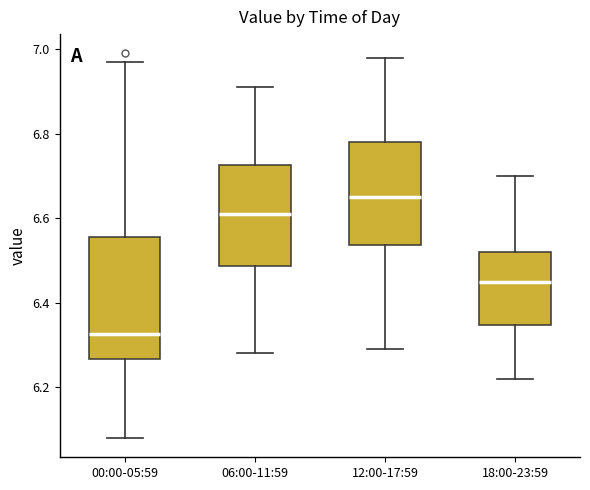

Reading left to right, transcribe this box plot: for each box, give where its median line is, the range the box spans, and where its two whiskers end, as read against the y-axis. The values are not printed on the chart, so give them approximately, as read against the axis.

00:00-05:59: median 6.32, box 6.26 to 6.56, whiskers 6.08 to 6.98
06:00-11:59: median 6.62, box 6.48 to 6.72, whiskers 6.28 to 6.92
12:00-17:59: median 6.66, box 6.54 to 6.78, whiskers 6.30 to 6.98
18:00-23:59: median 6.46, box 6.34 to 6.52, whiskers 6.22 to 6.70